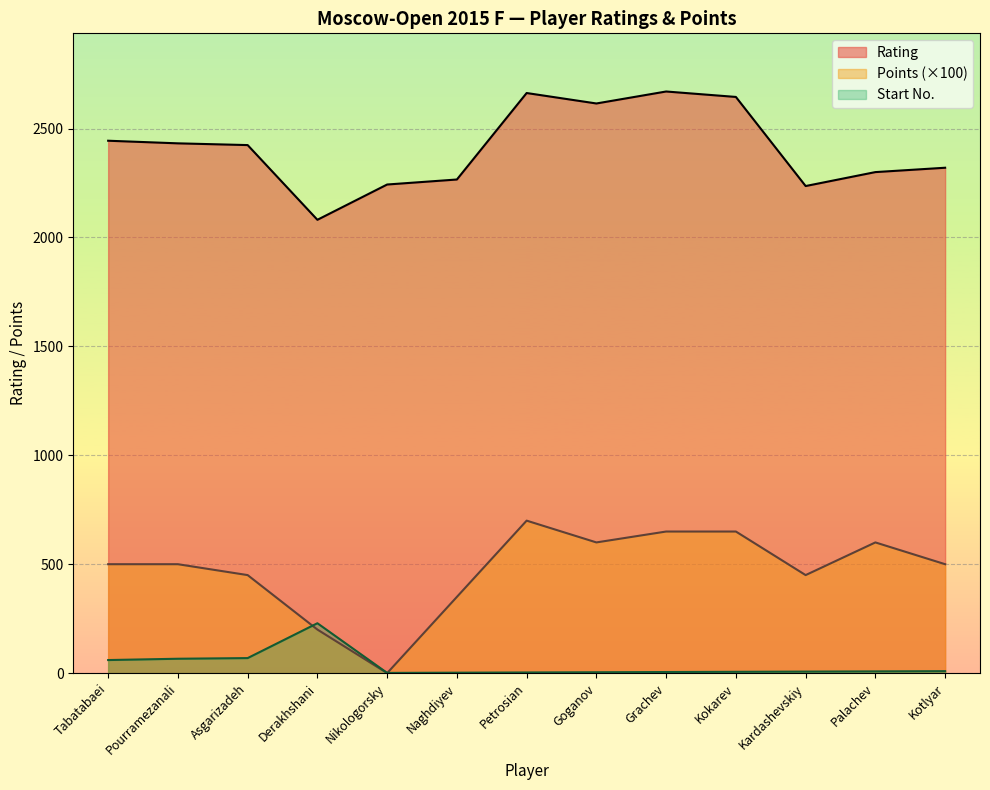

At which category does Points reach its first local peak?

Petrosian